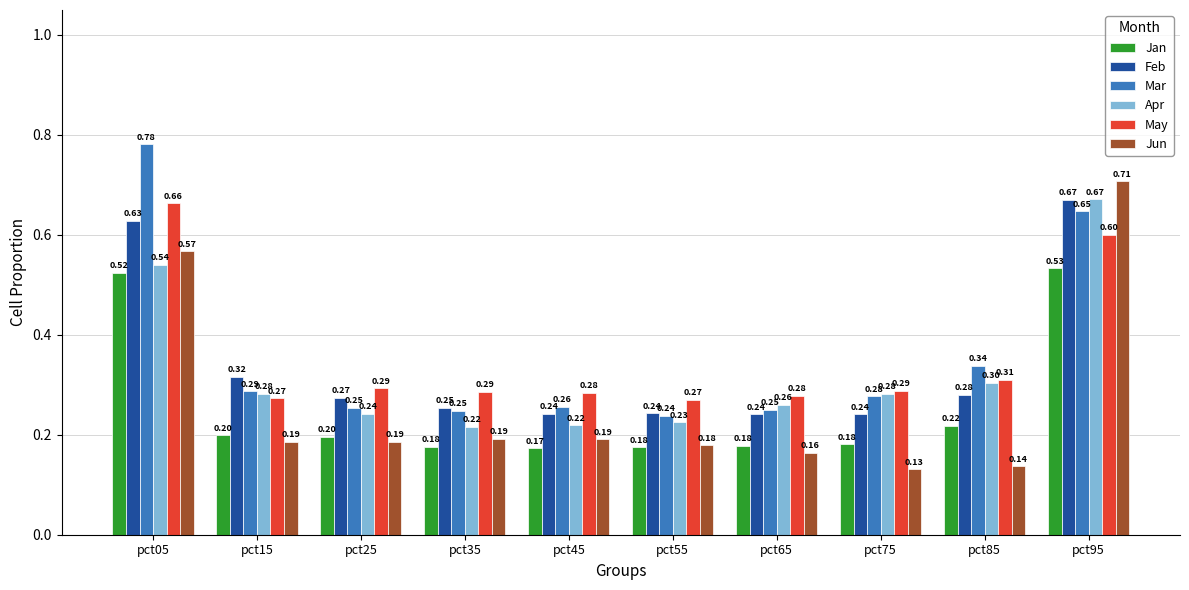

Is the value of Feb at pct95 greater than the value of Jun at pct15?

Yes